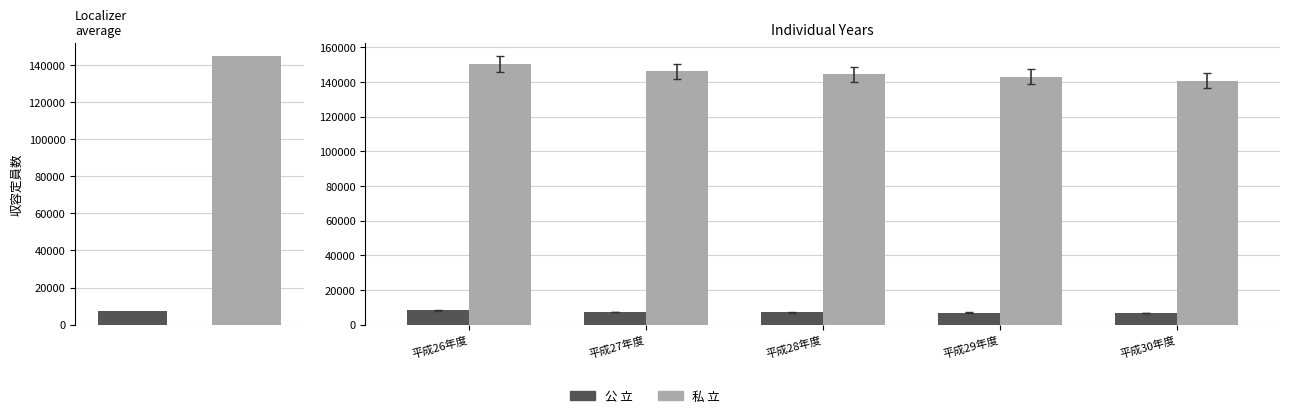

Are the bars horizontal?

No